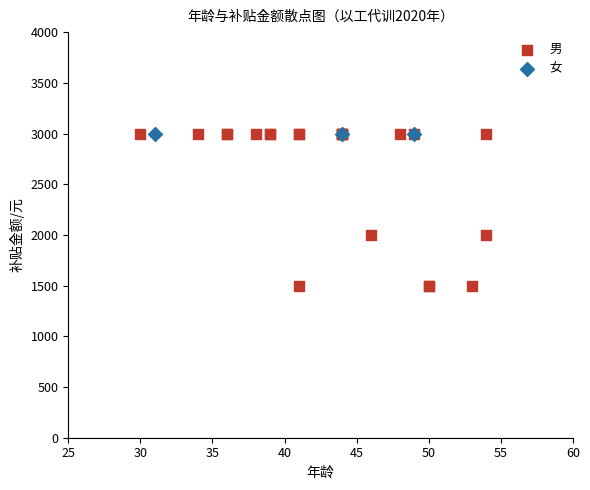

Which series reaches the minimum Y coordinate?

男